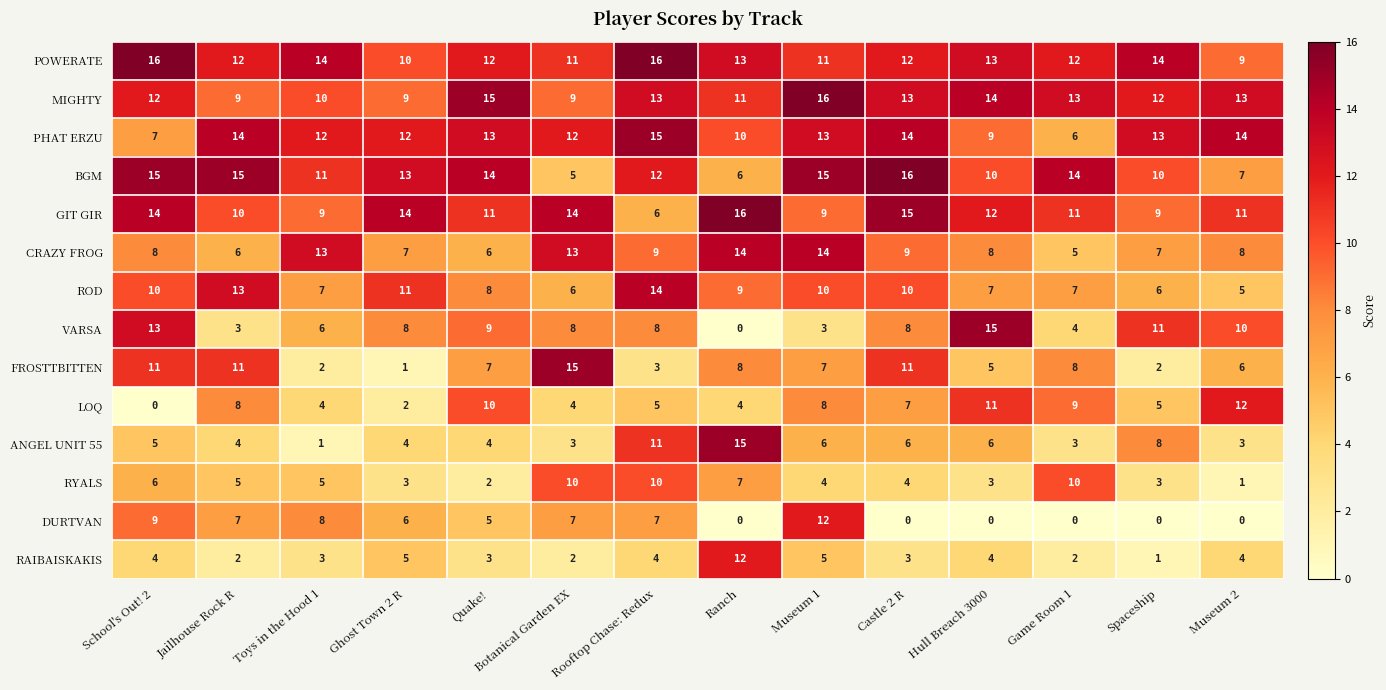

What is the sum of the RAIBAISKAKIS values at School's Out! 2 and Quake!?

7